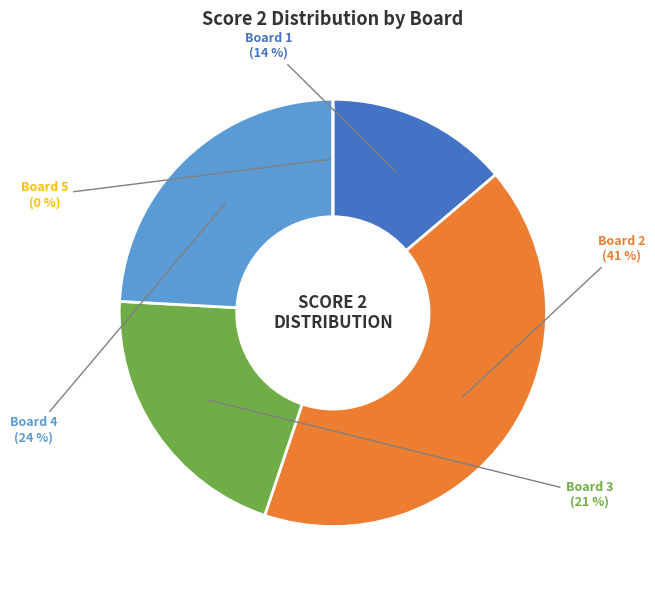

Rank the categories by value from highest to lowest.

Board 2, Board 4, Board 3, Board 1, Board 5